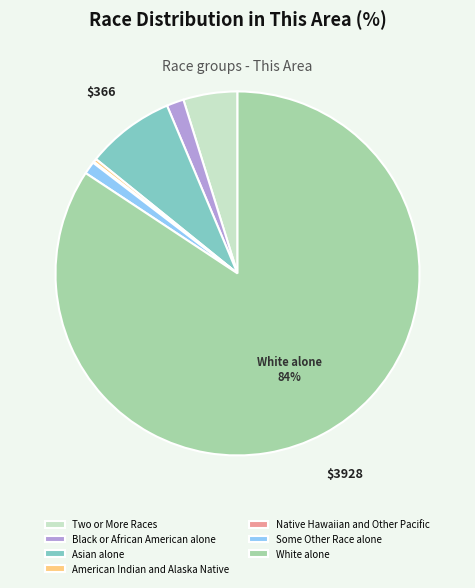

Is the sum of Two or More Races and White alone greater than half?

Yes